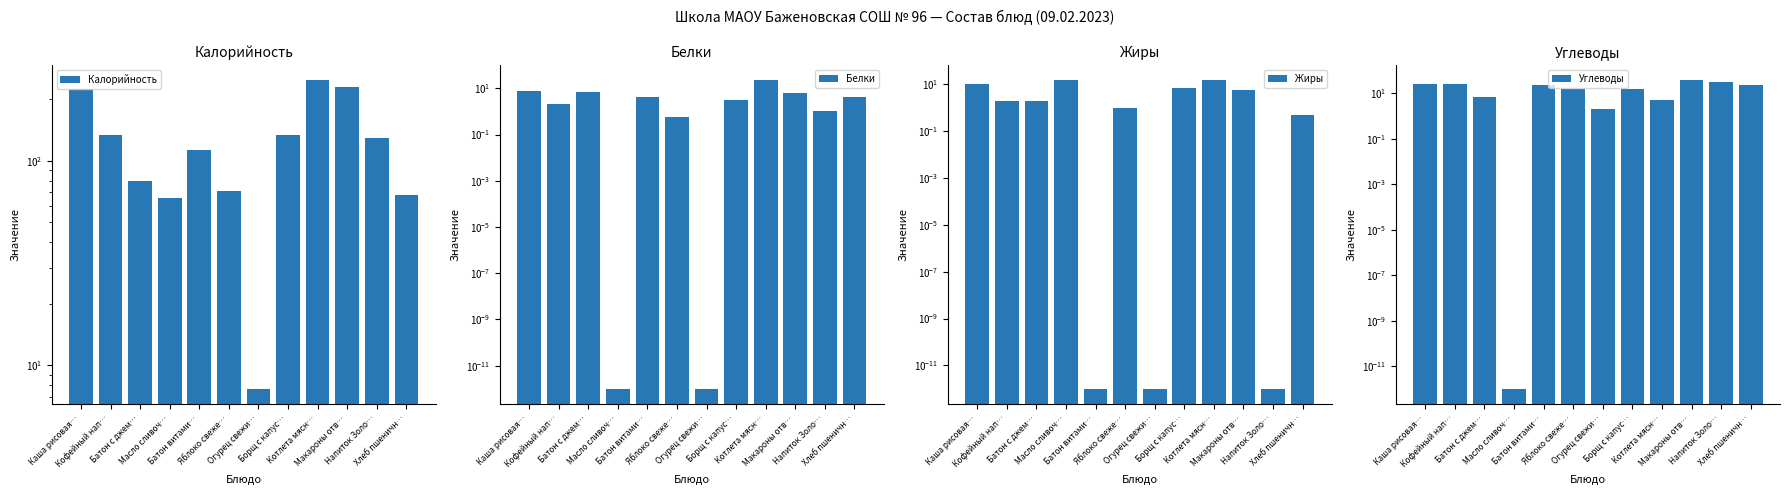

Is it true that Углеводы equals 32.0 at Напиток Золо…?

True